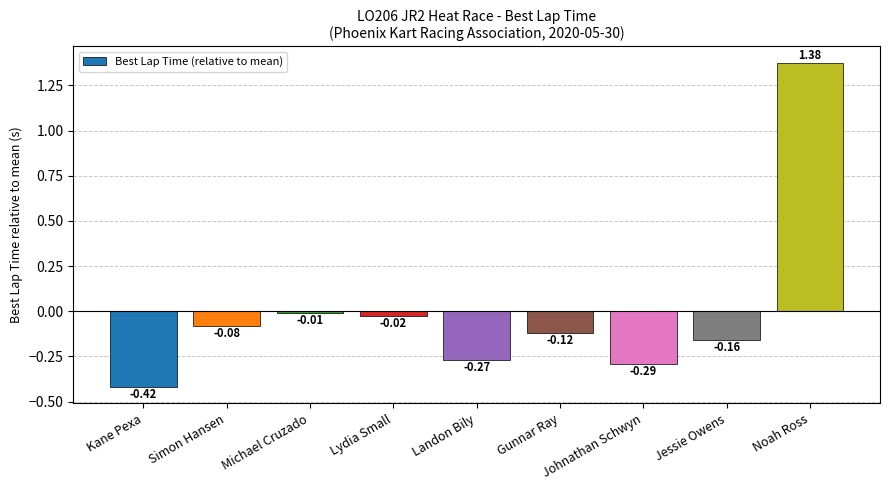

At which category does the chart reach its peak across all series?

Noah Ross